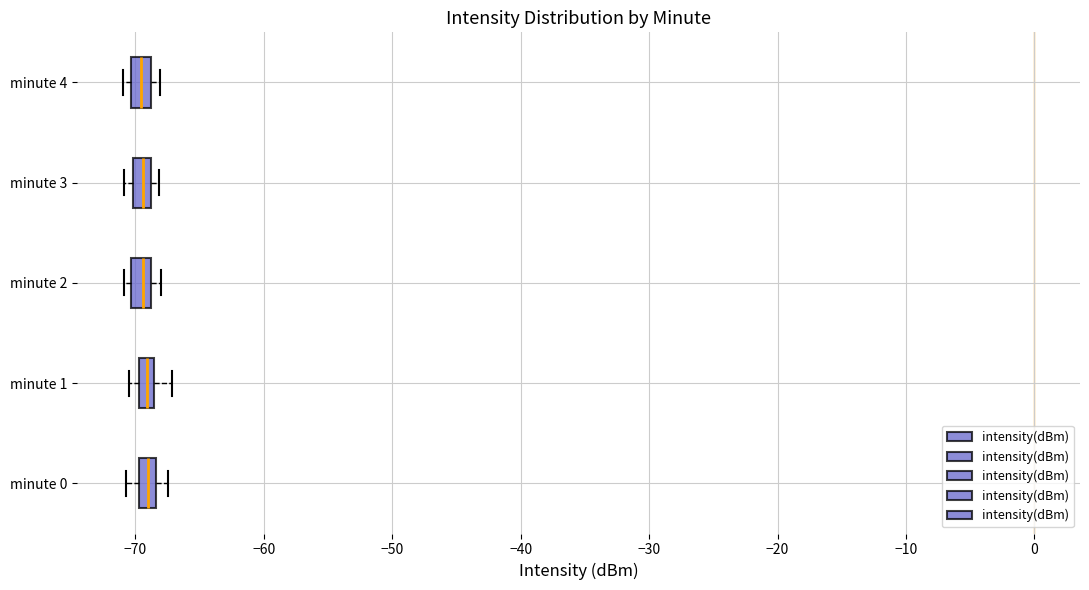

Where is the right edge of the box for minute 4 on the x-axis? The values are not printed on the chart, so give them approximately, as read against the axis.

-69